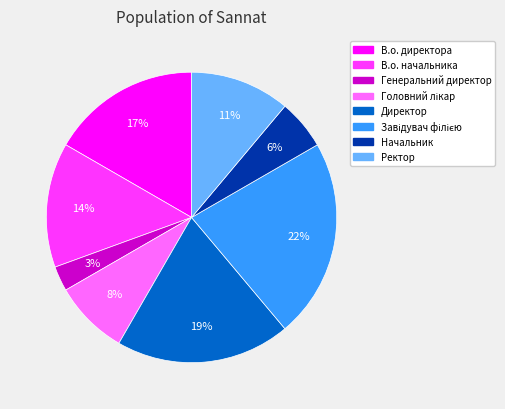

To the nearest percent, what portion does Директор represent?

19%